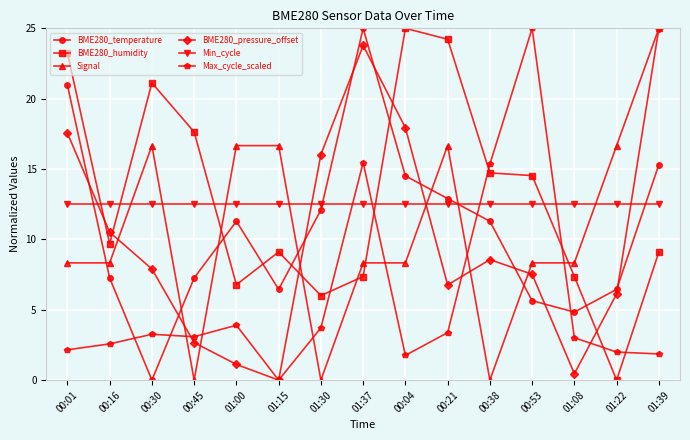

How many lines are shown in the chart?

6